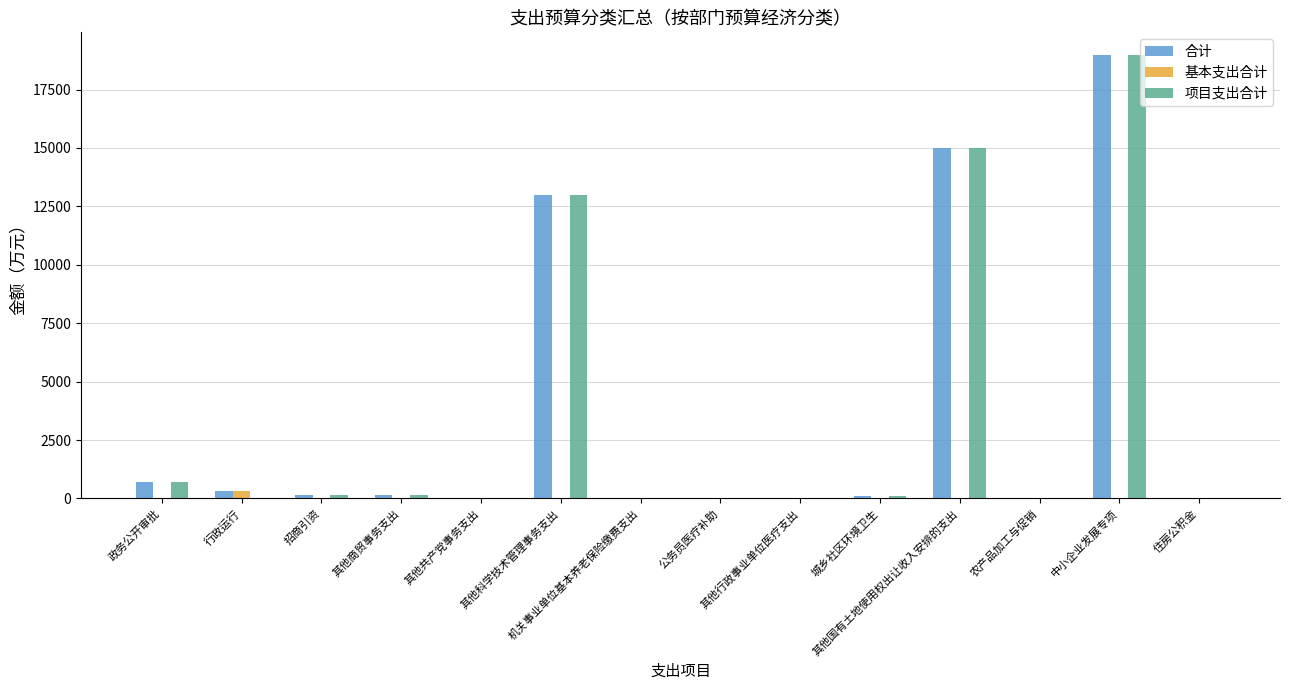

How many groups of bars are there?

14